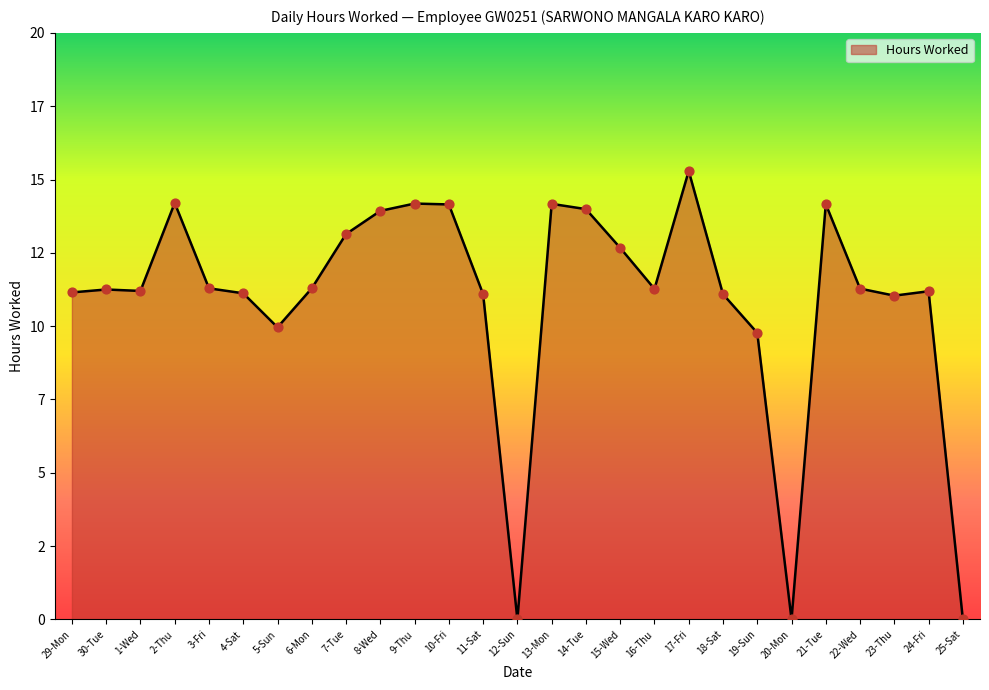

Between 17-Fri and 12-Sun, which is larger?

17-Fri